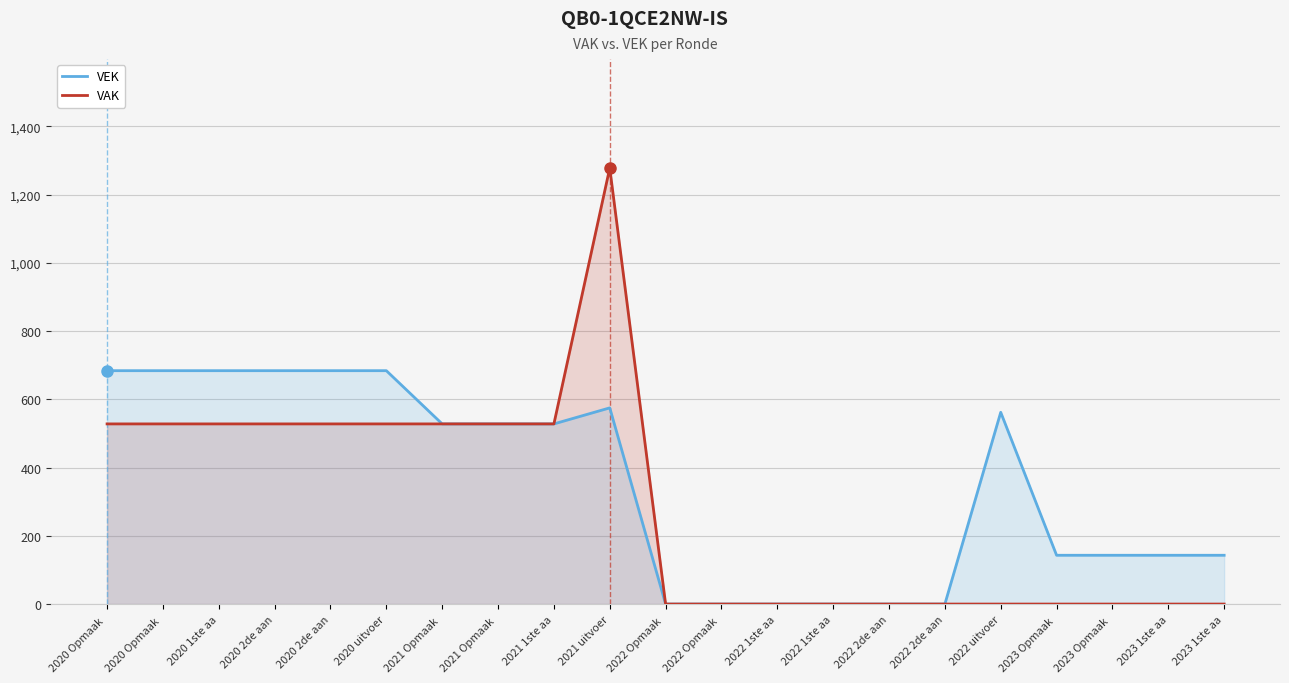

What is the total value across all series at 2021 Opmaak ?

1056